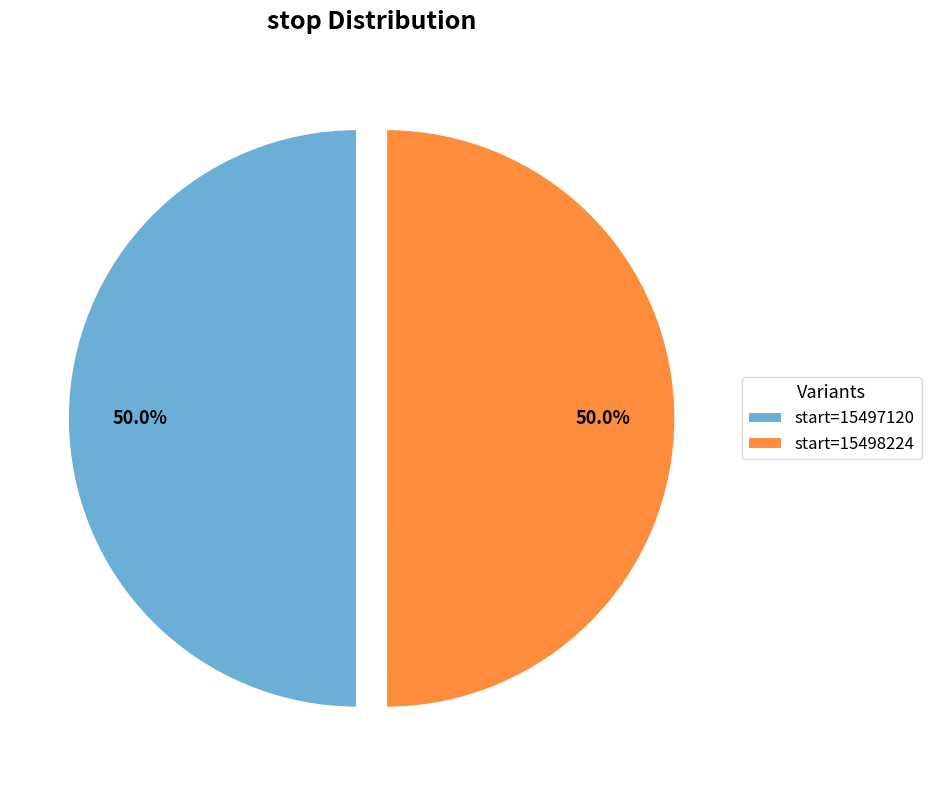

Is the sum of start=15498224 and start=15497120 greater than half?

Yes